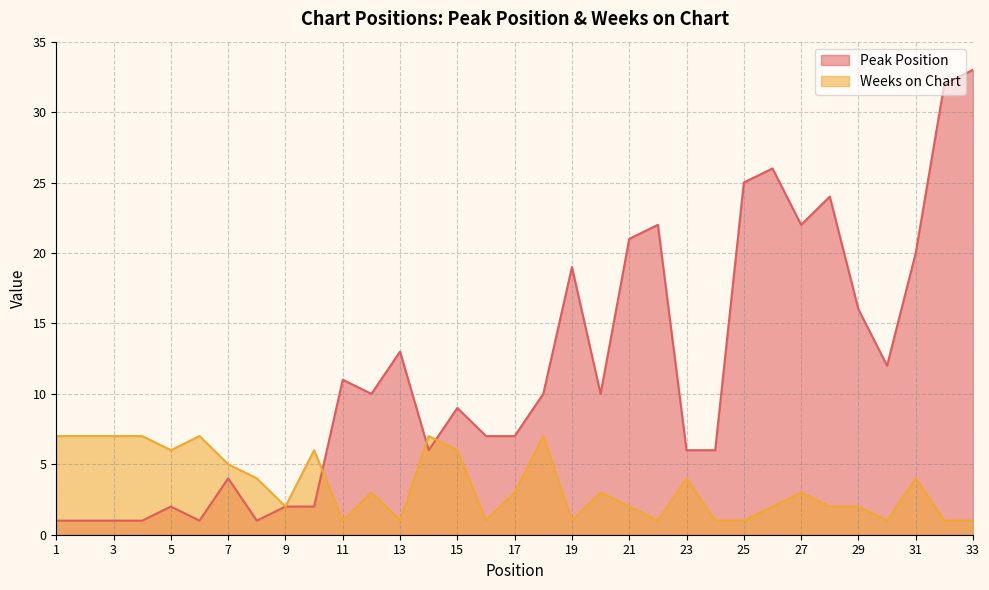

Reading right to left, what are all the values shown in this chart?

Peak Position: 33=33	32=32	31=20	30=12	29=16	28=24	27=22	26=26	25=25	24=6	23=6	22=22	21=21	20=10	19=19	18=10	17=7	16=7	15=9	14=6	13=13	12=10	11=11	10=2	9=2	8=1	7=4	6=1	5=2	4=1	3=1	2=1	1=1
Weeks on Chart: 33=1	32=1	31=4	30=1	29=2	28=2	27=3	26=2	25=1	24=1	23=4	22=1	21=2	20=3	19=1	18=7	17=3	16=1	15=6	14=7	13=1	12=3	11=1	10=6	9=2	8=4	7=5	6=7	5=6	4=7	3=7	2=7	1=7